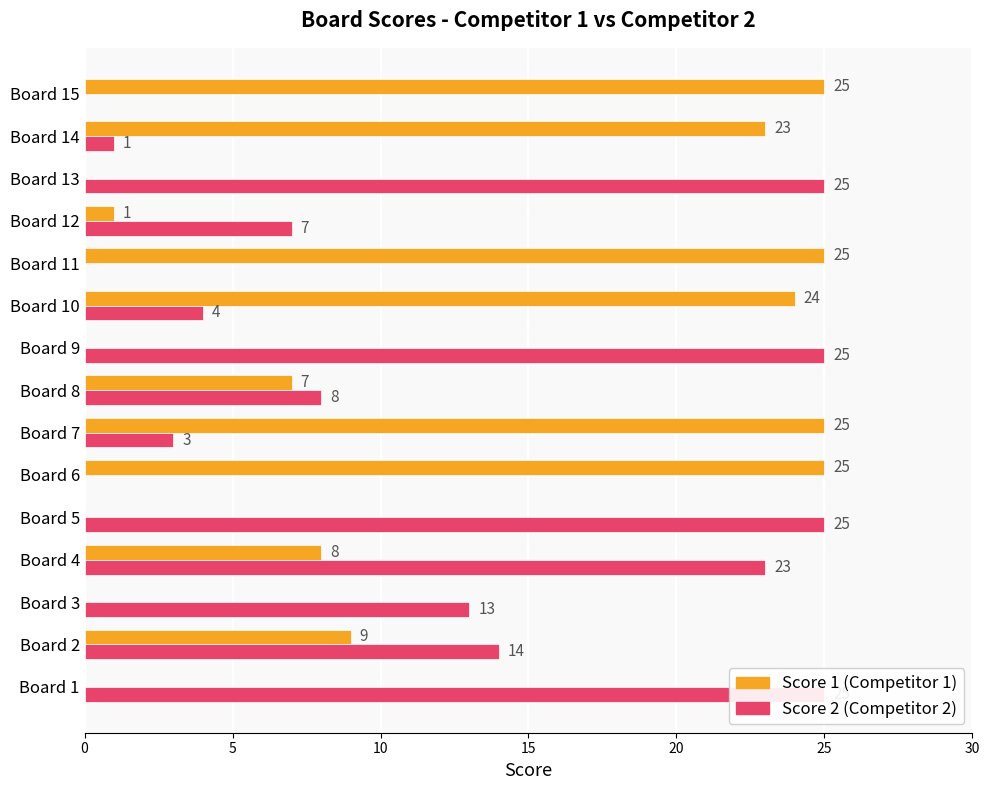

Which series has the widest spread of values?

Score 1